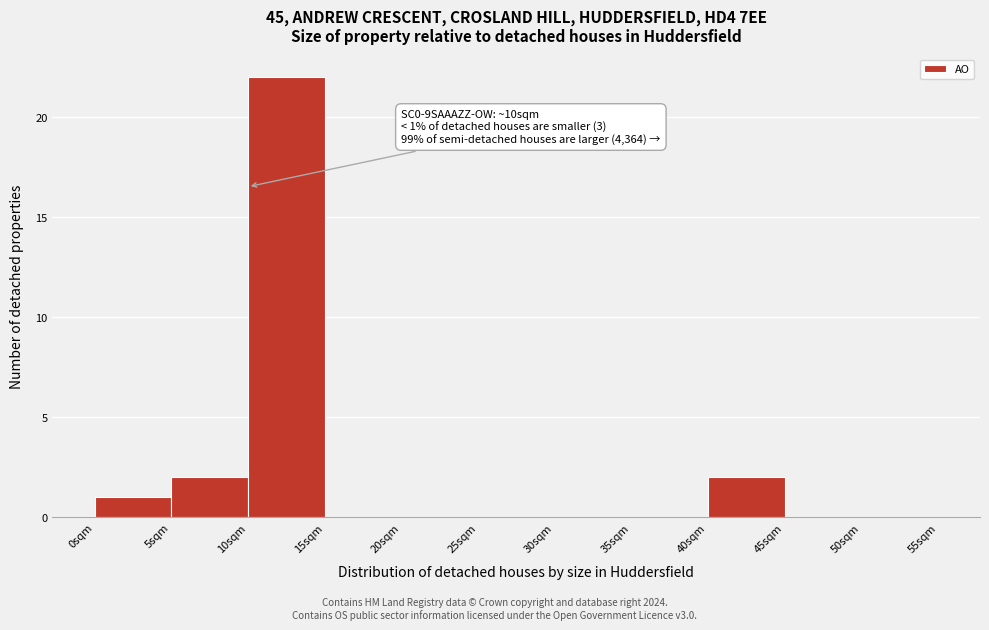

Over which range of the x-axis is the bar tallest?

10 to 15